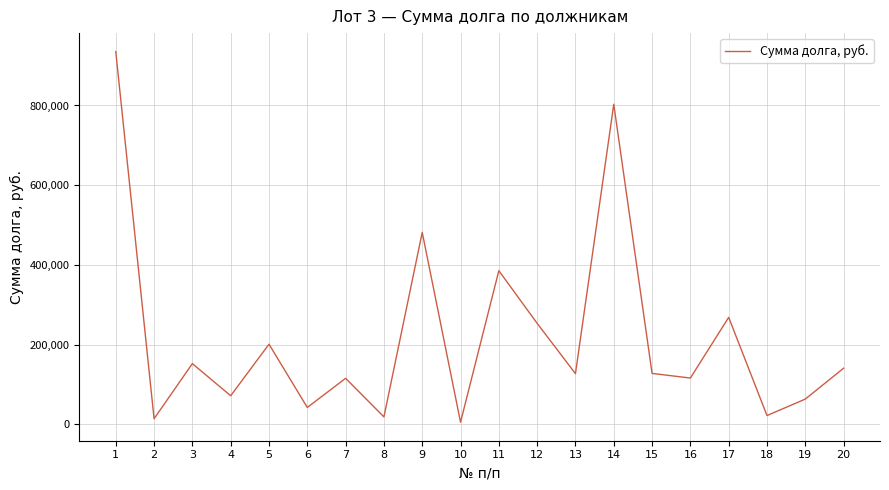

The value at 13 is 35717.6. True or false?

False